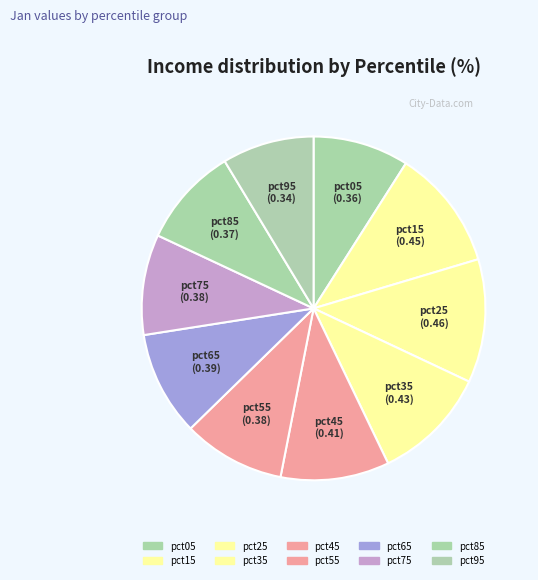

Is it true that pct25 is 12% of the pie?

True